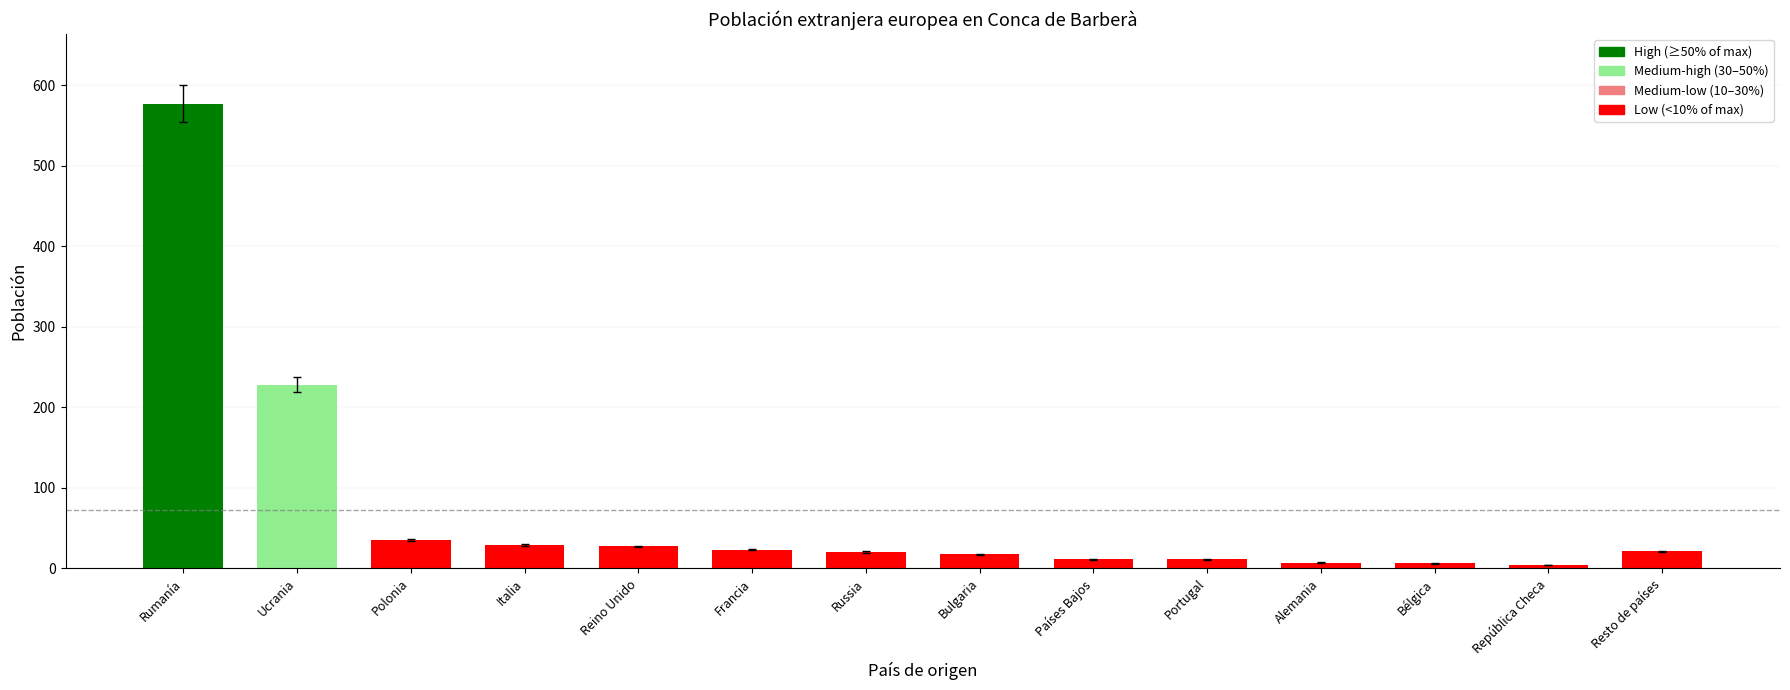

At which label is the value closest to 290?

Ucrania